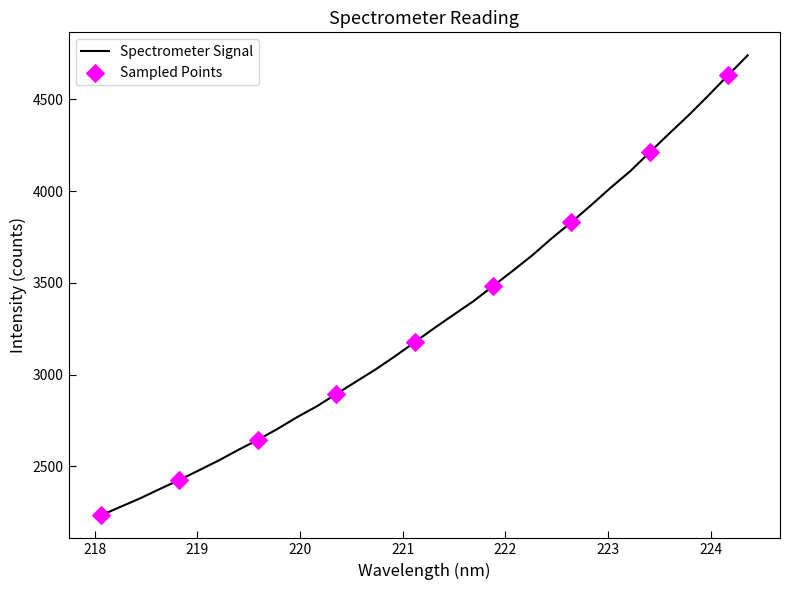

What is the difference between the maximum and minimum values?

2506.9